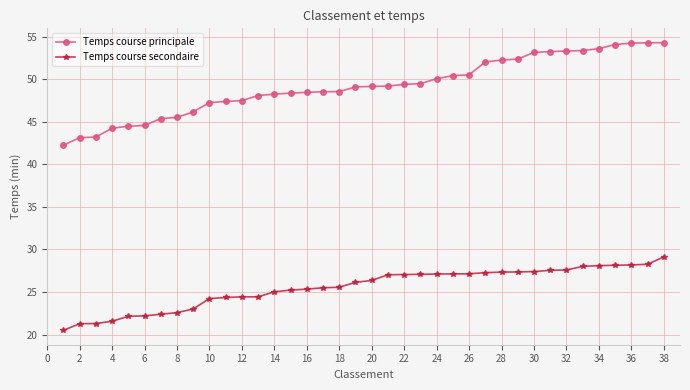

Which series has the largest total across all categories?

Temps course principale